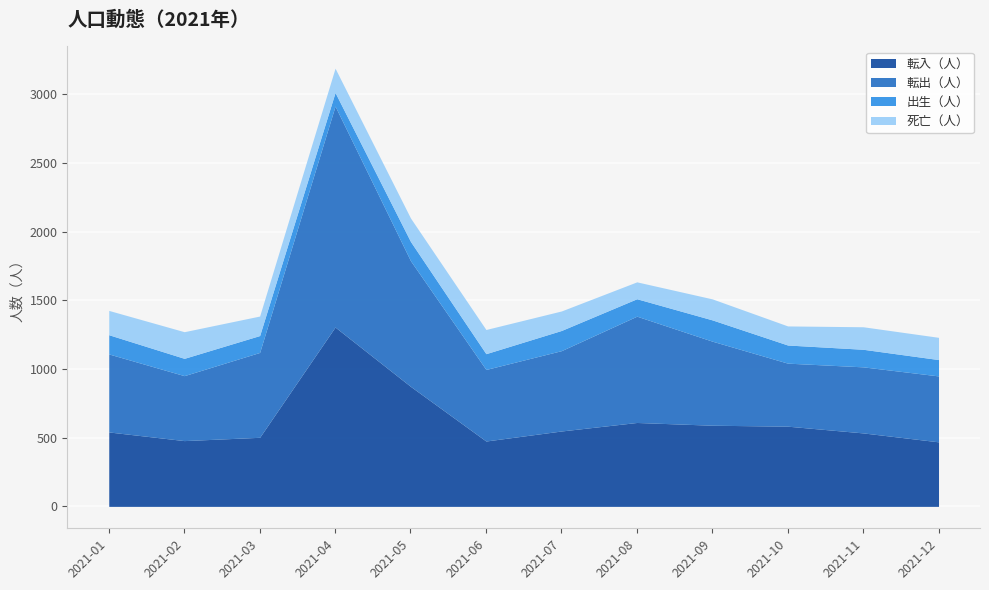

Where does the 転出（人） series first go above 585?

2021-03